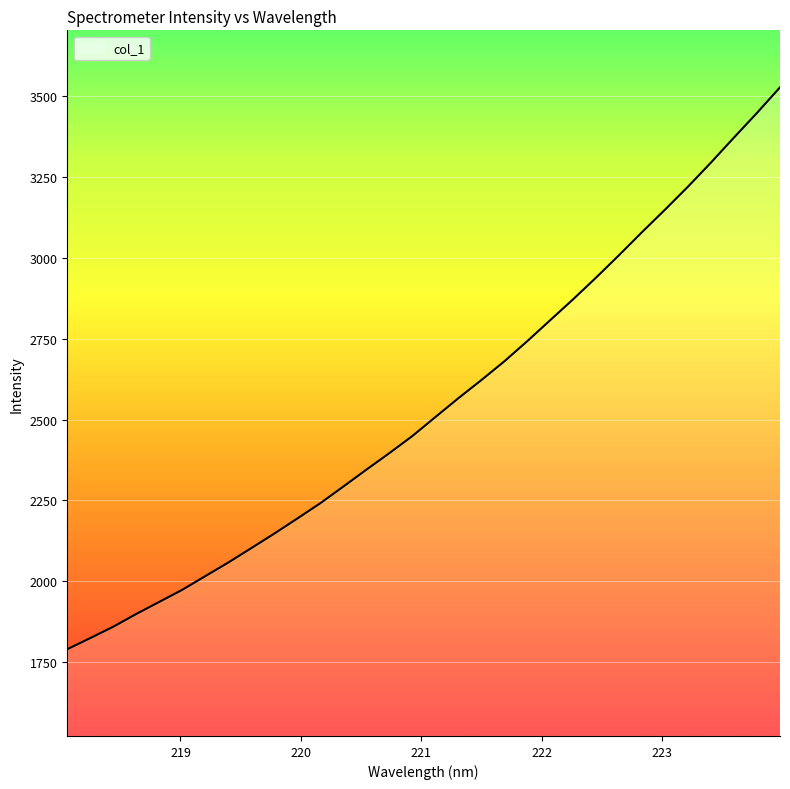

What is the sum of all values?

81374.1